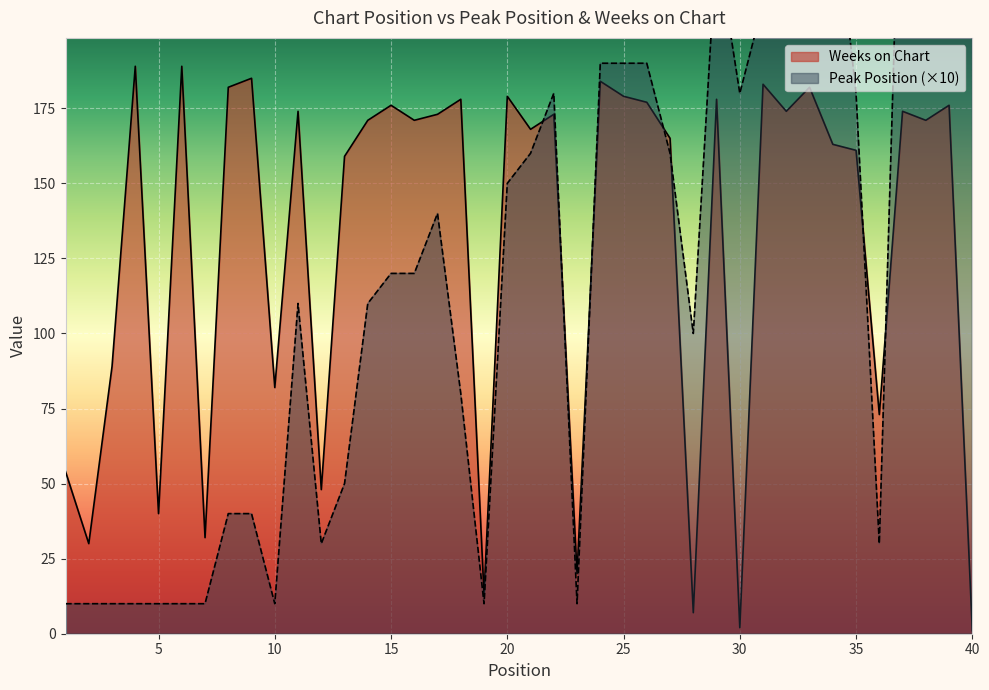

Which series has the largest total across all categories?

Weeks on Chart